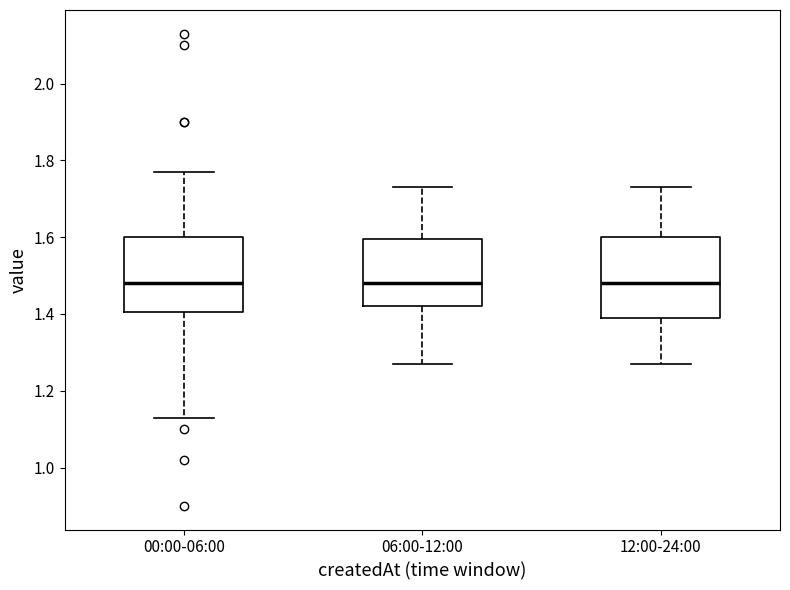

Where does the upper whisker of the box for 06:00-12:00 end on the y-axis? The values are not printed on the chart, so give them approximately, as read against the axis.

1.74